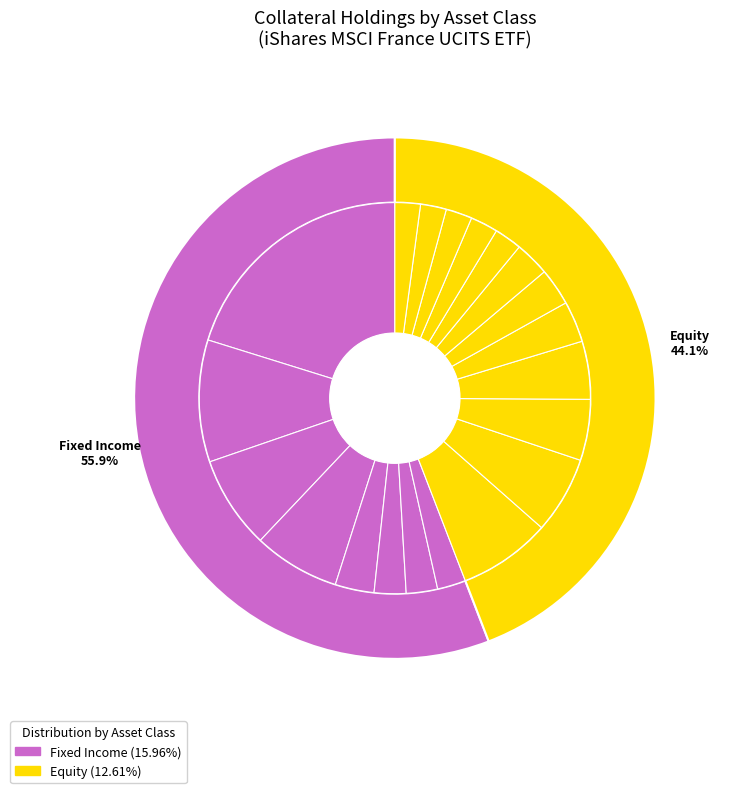

Count the number of slices in the pie.

8